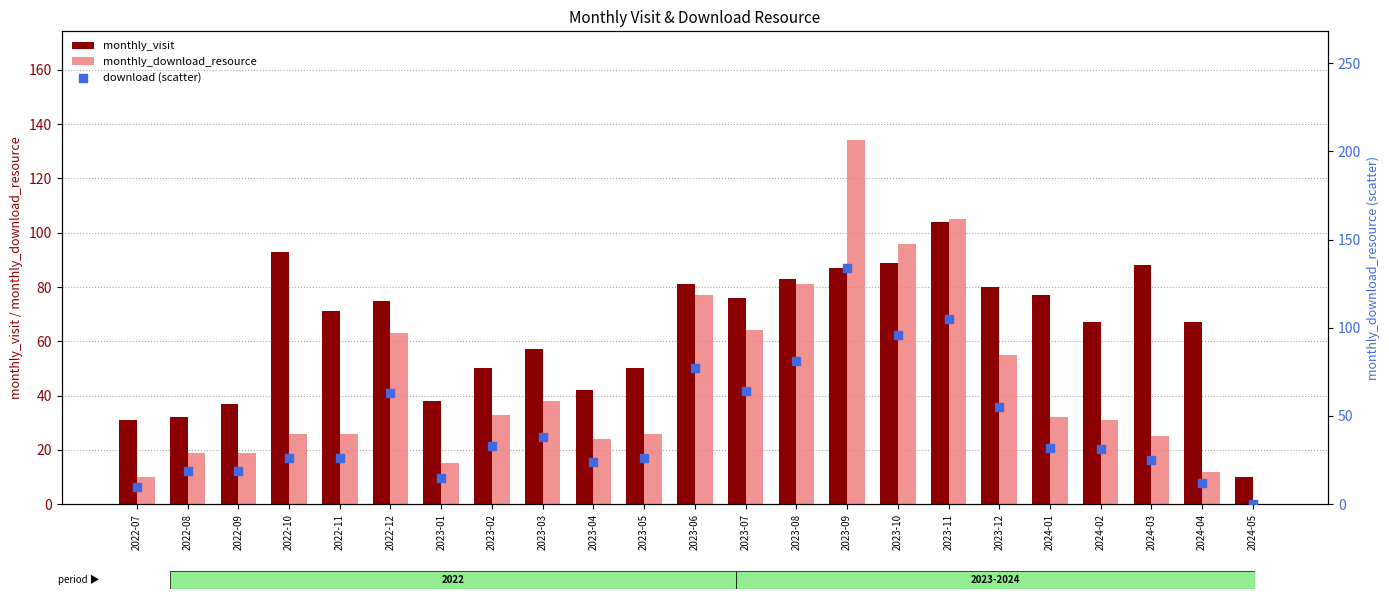

Which series contains the lowest Y value?

monthly_download_resource